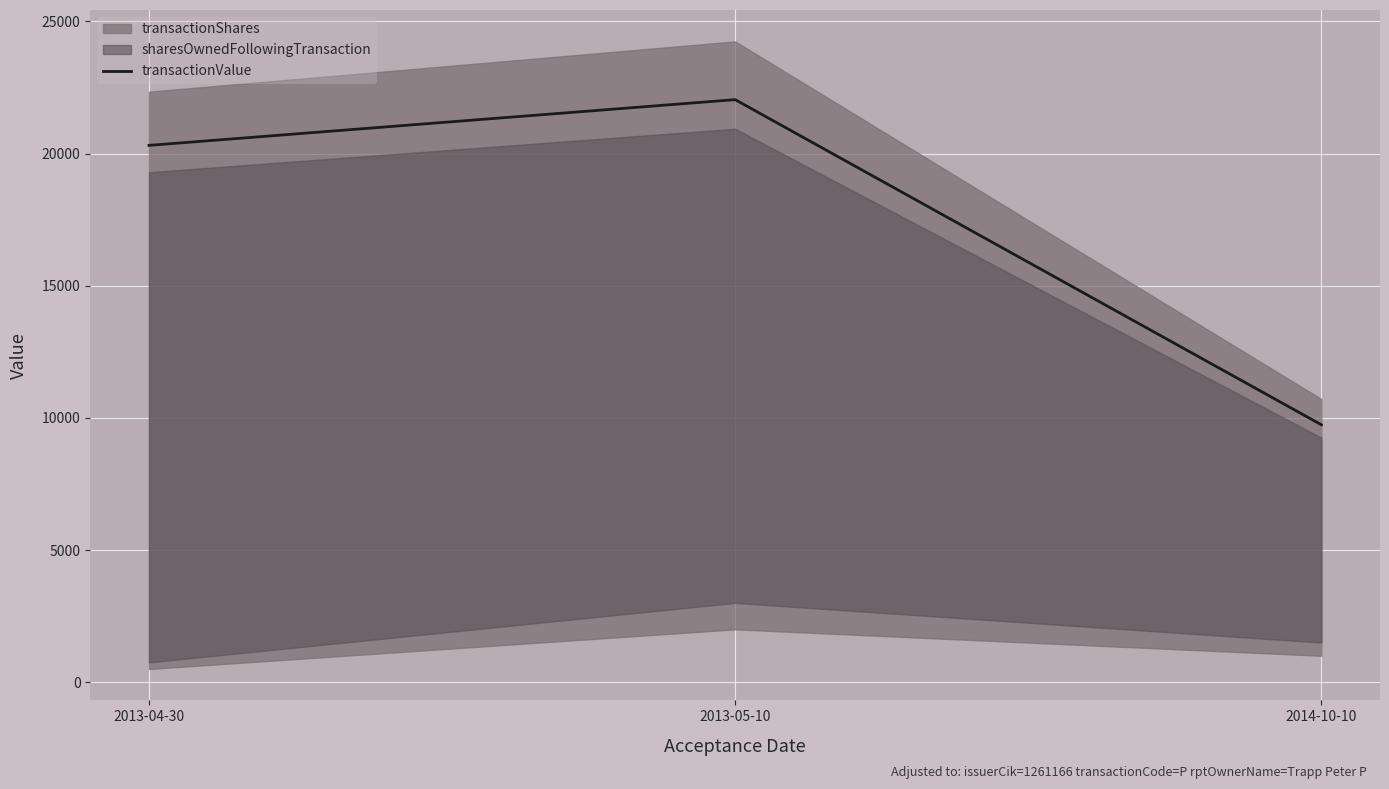

The value at 2014-10-10 is 2089. True or false?

False